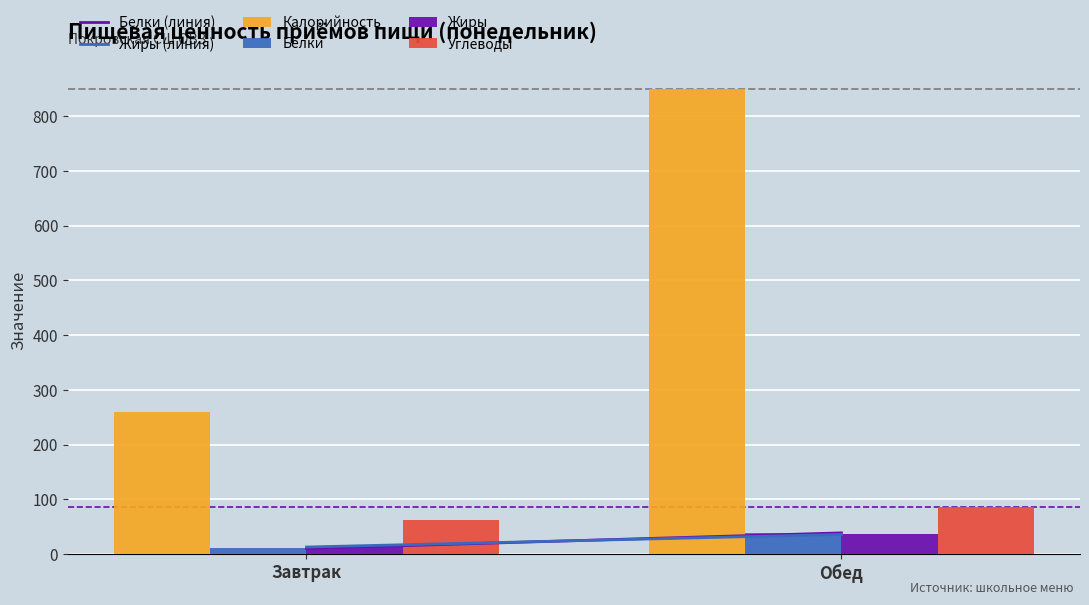

Reading right to left, what are all the values shown in this chart?

Калорийность: Обед=848.9	Завтрак=259.6
Белки: Обед=38.8	Завтрак=10.3
Жиры: Обед=36.0	Завтрак=13.0
Углеводы: Обед=86.6	Завтрак=62.1